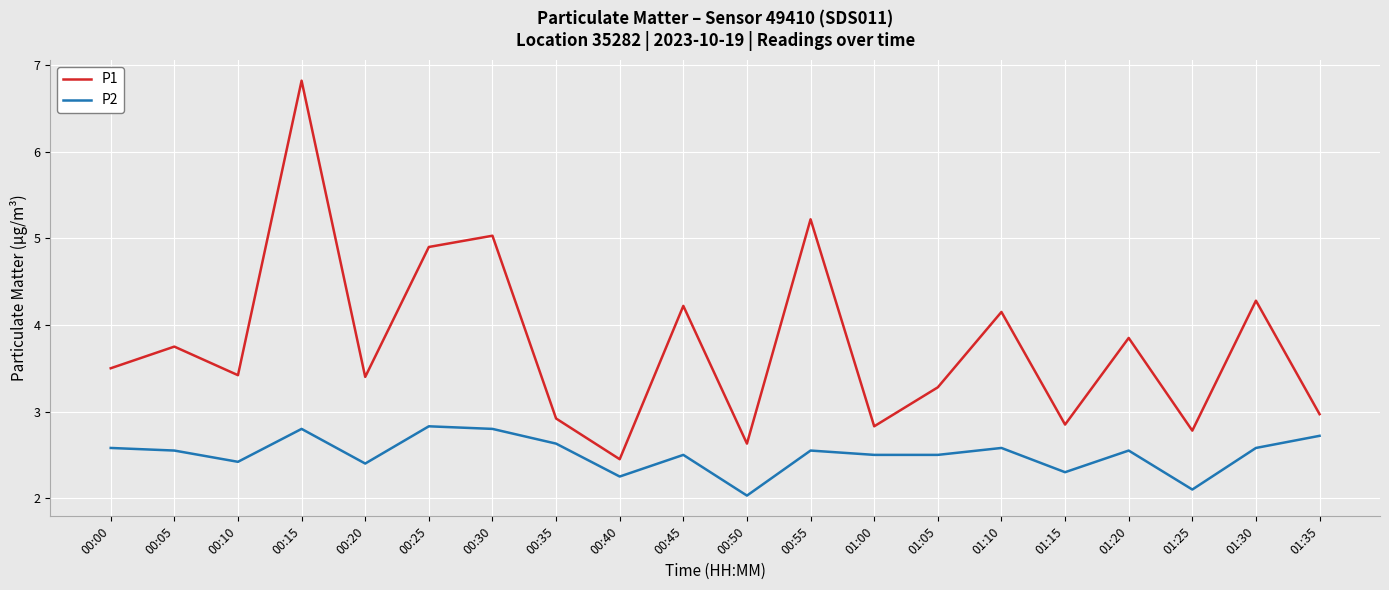

Rank the series at 00:20 from highest to lowest value.

P1, P2